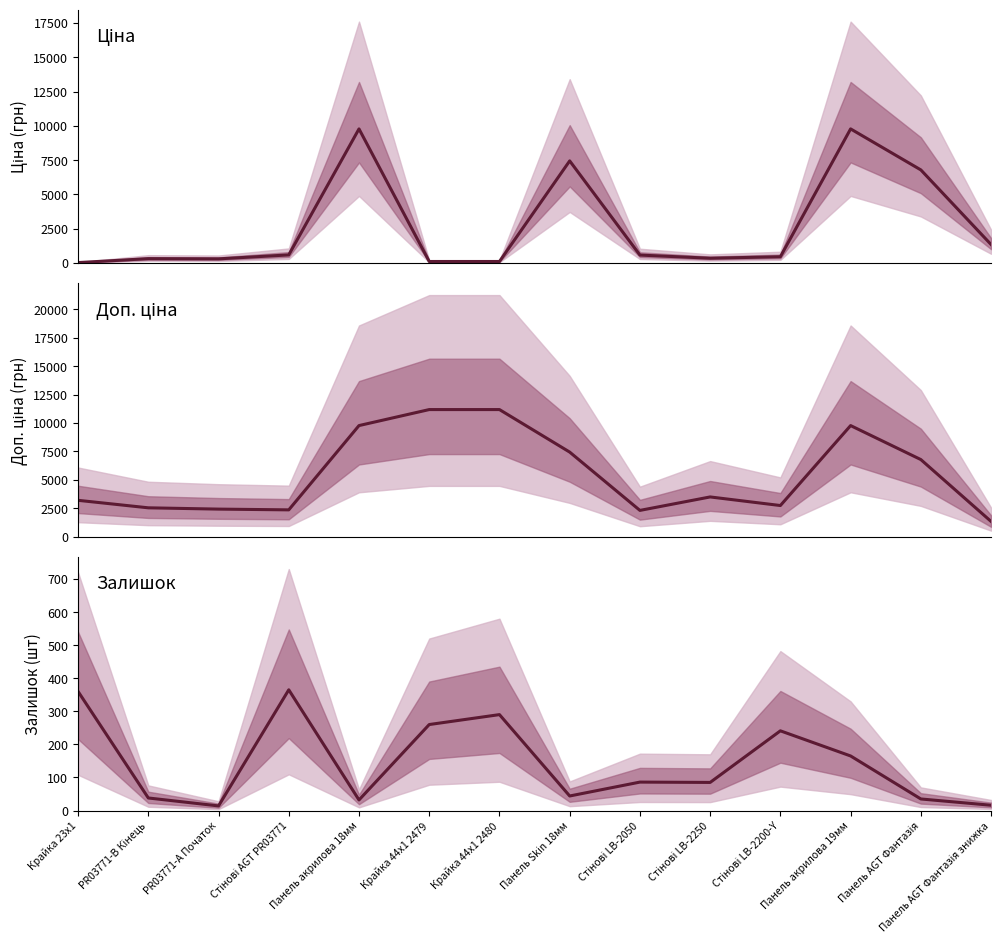

What is the minimum value shown in the chart?

14.0